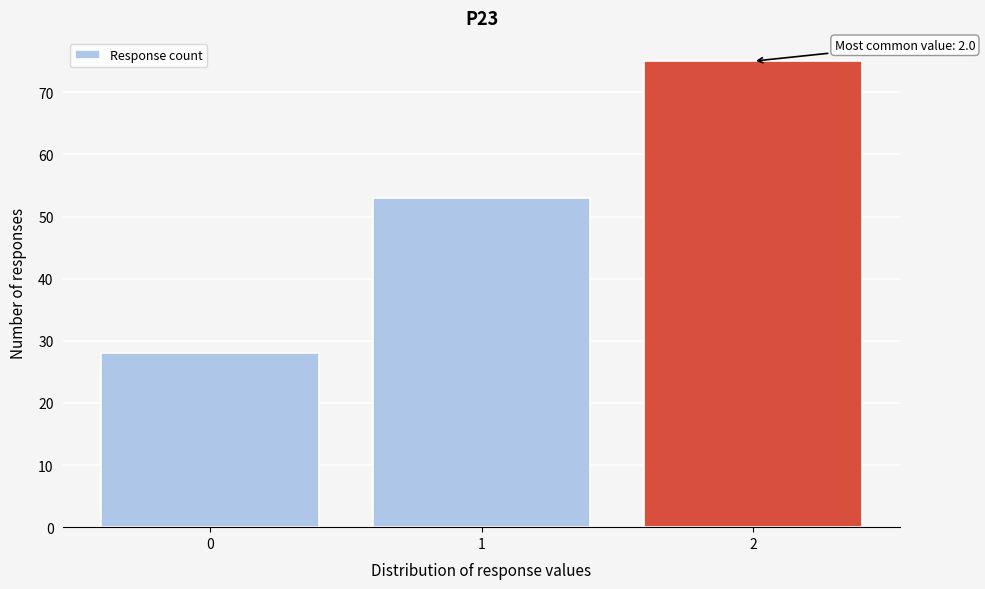

Which range on the x-axis has the tallest bar?

1.5 to 2.5